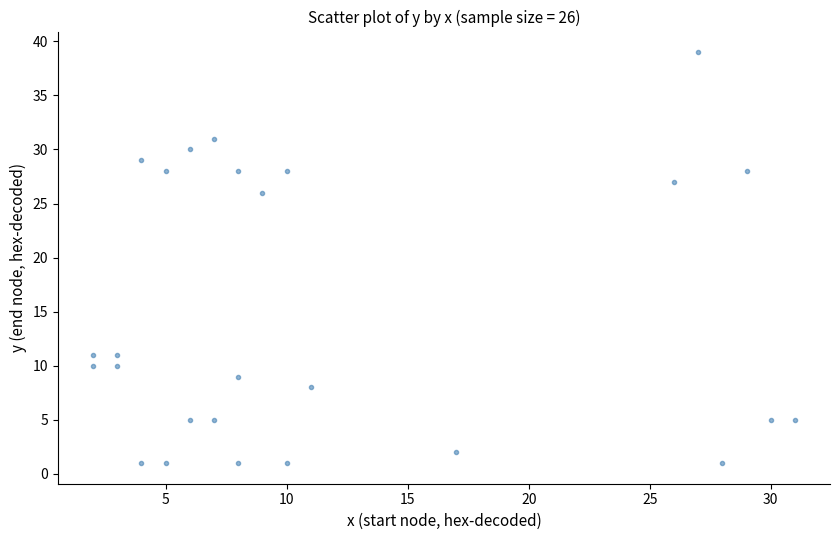

What Y value in the scatter plot is closest to 20?

26